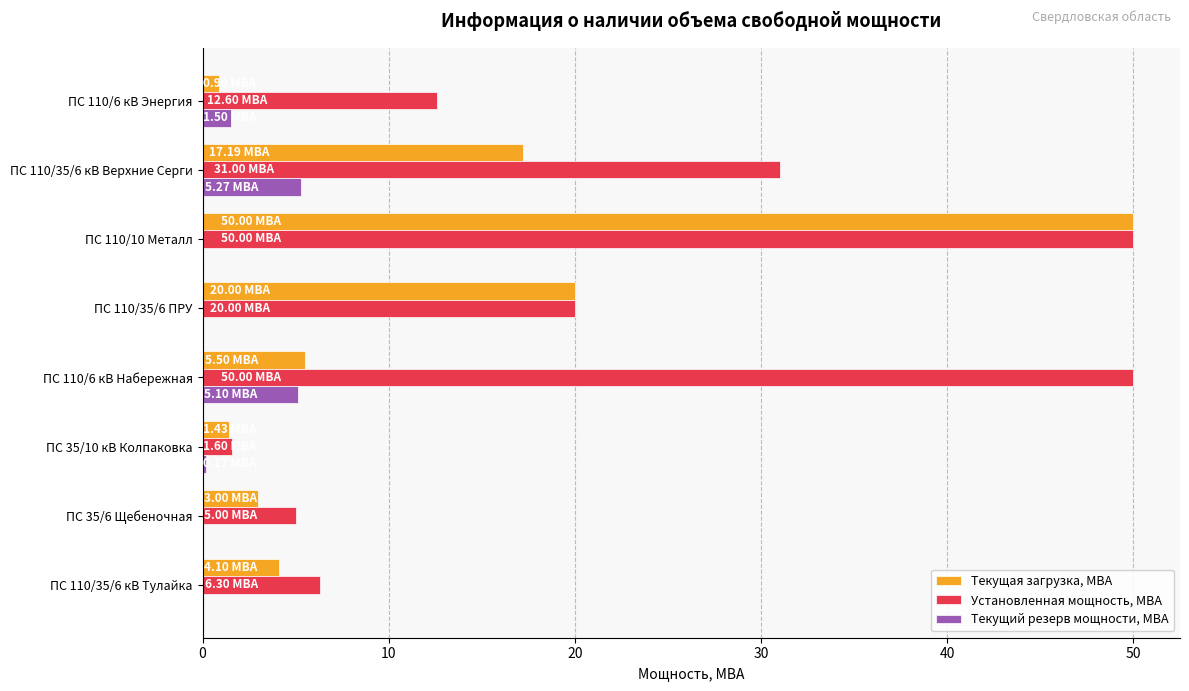

What is the sum of all Текущий резерв мощности, МВА values?

12.0